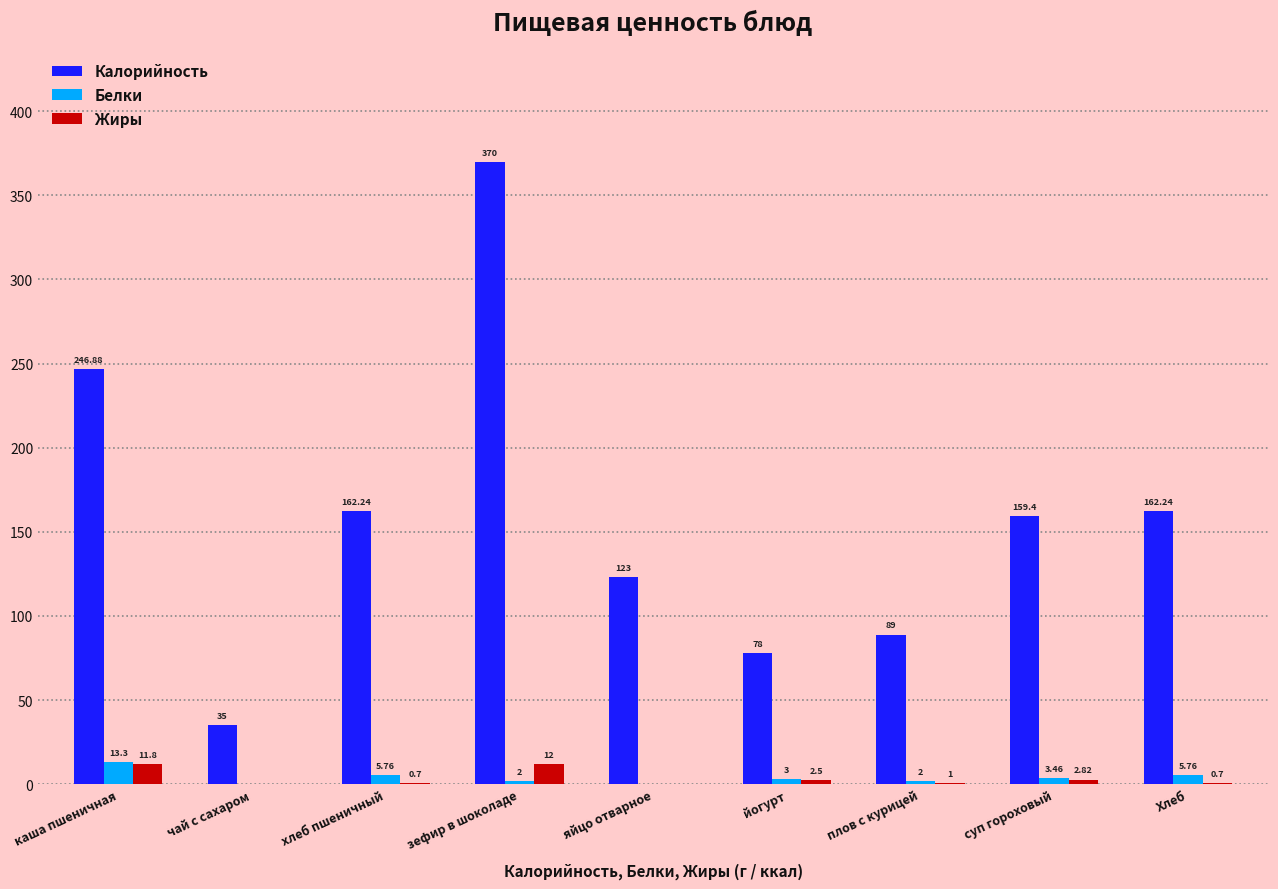

What is the total value across all series at плов с курицей?

92.0